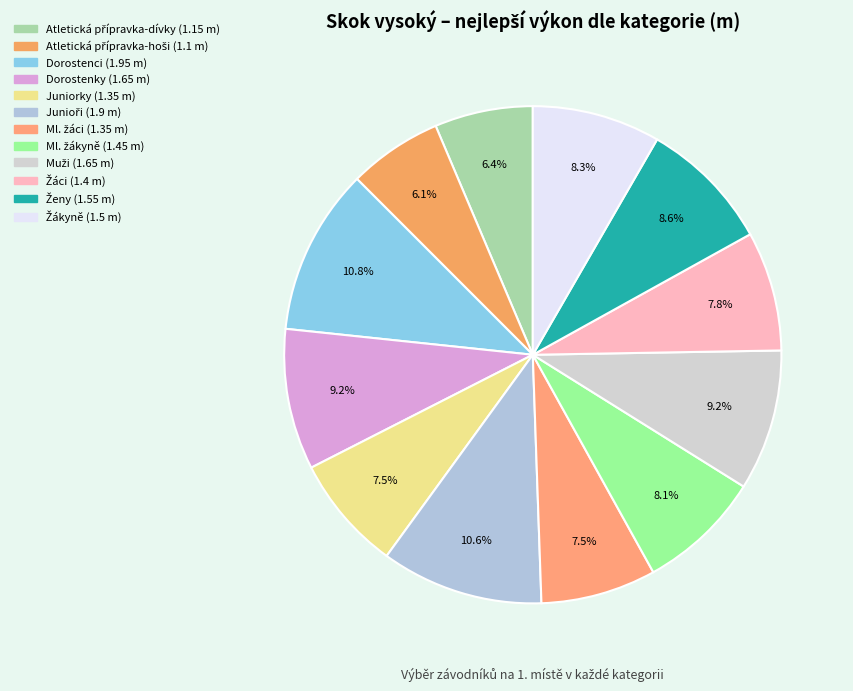

Which slice is the smallest?

Atletická přípravka-hoši